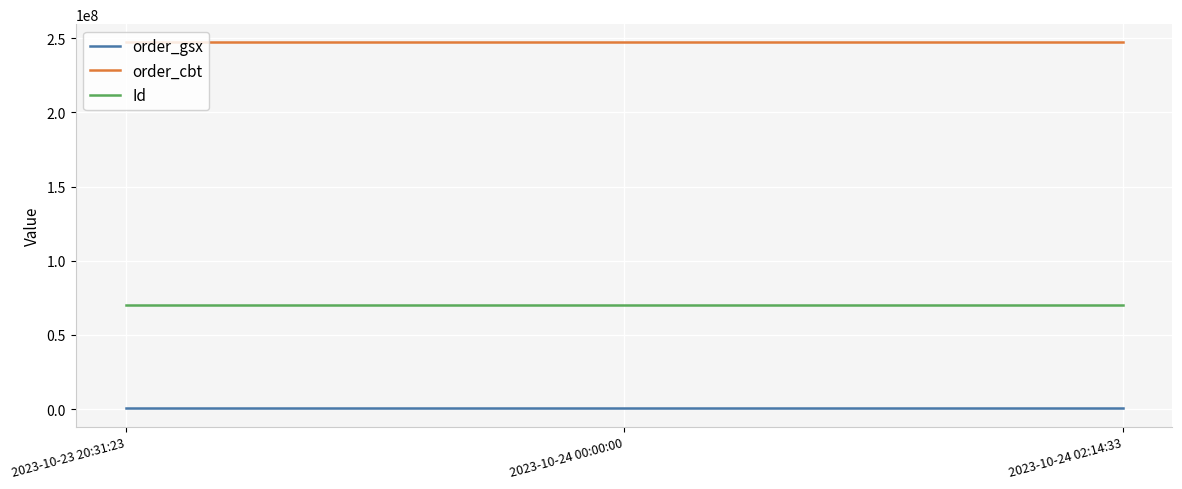

Which series has the largest total across all categories?

order_cbt